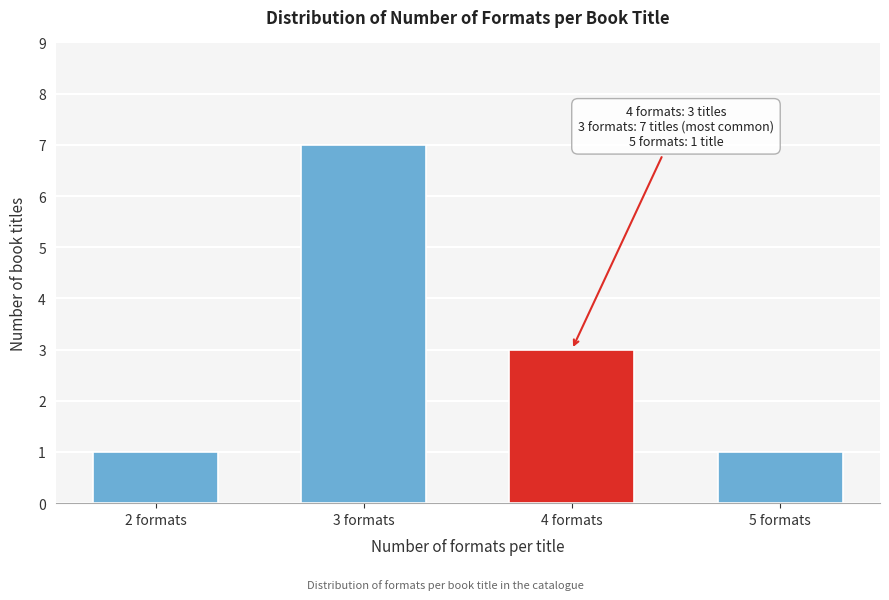

Reading left to right, list all the values displayed in this chart.

1	7	3	1